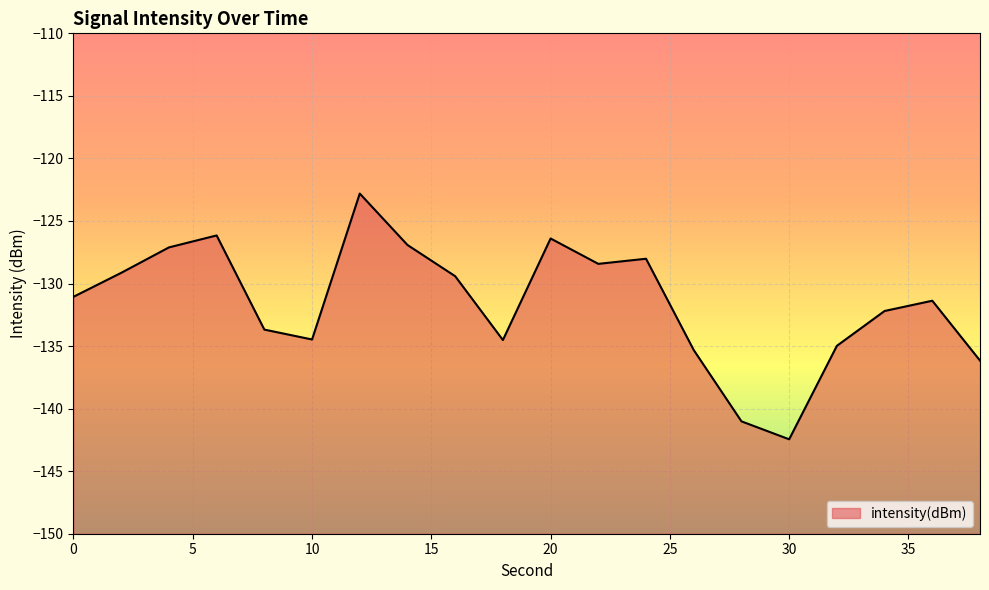

Where does the data first go above -131?

2